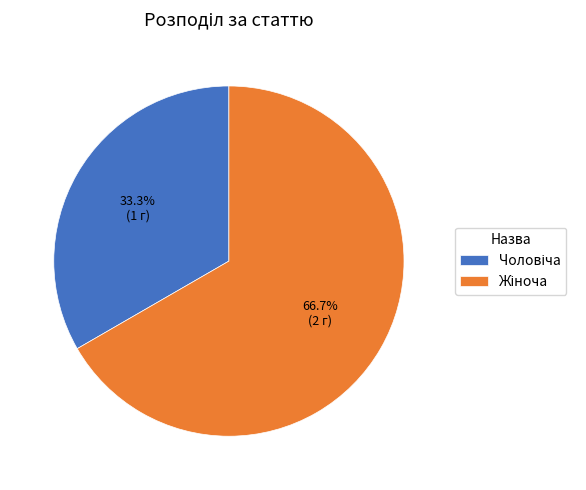

Is there a majority slice in this chart?

Yes